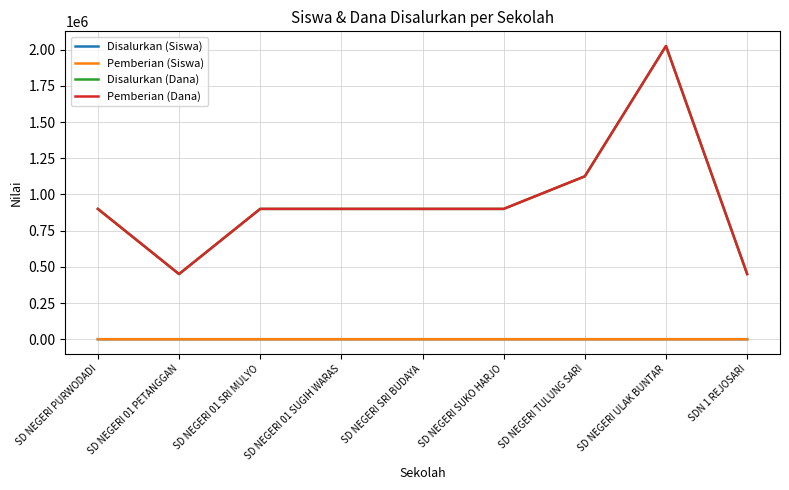

True or false: Disalurkan (Siswa) and Pemberian (Siswa) intersect in this chart.

False